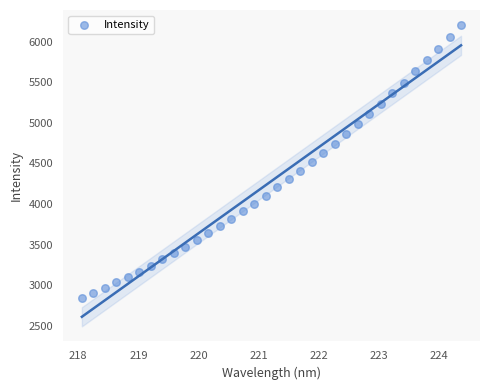

What is the range of X values (max minus min)?

6.3